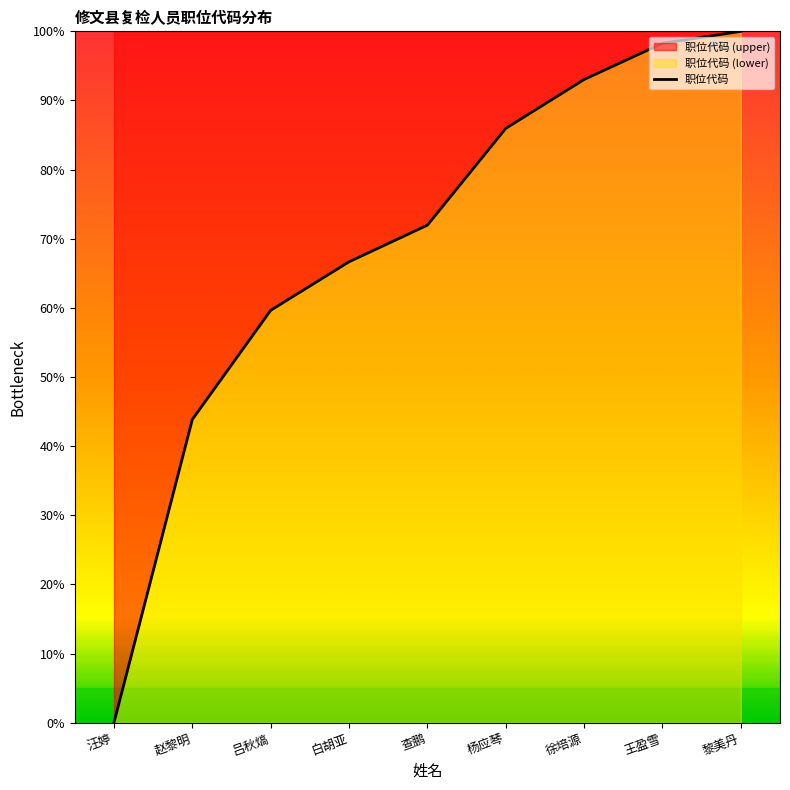

Reading left to right, extract all data points from this chart.

汪婷=0.0	赵黎明=43.9	吕秋熇=59.6	白胡亚=66.7	查鹏=72.0	杨应琴=86.0	徐培源=93.0	王盈雪=98.3	黎美丹=100.0